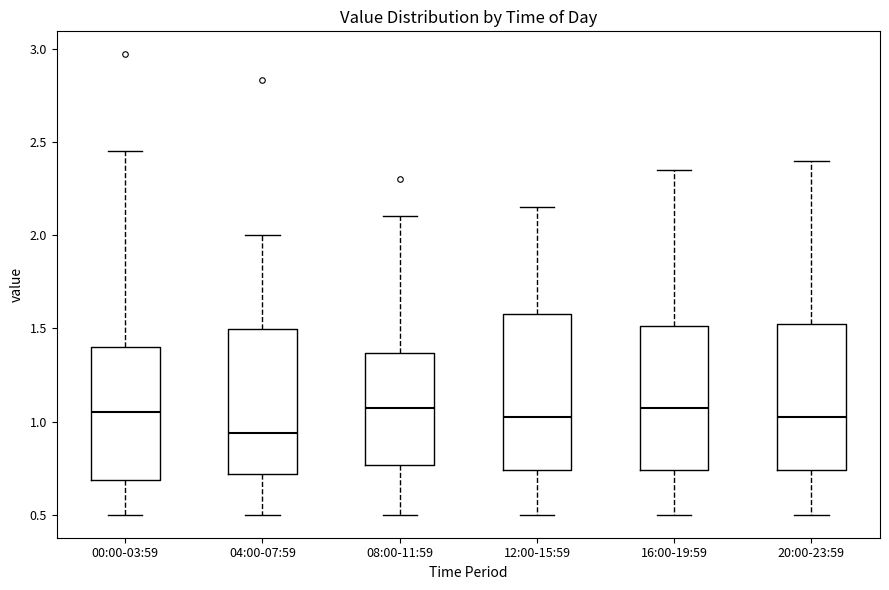

Comparing the boxes themselves (not the whiskers), which one is the tallest?

12:00-15:59